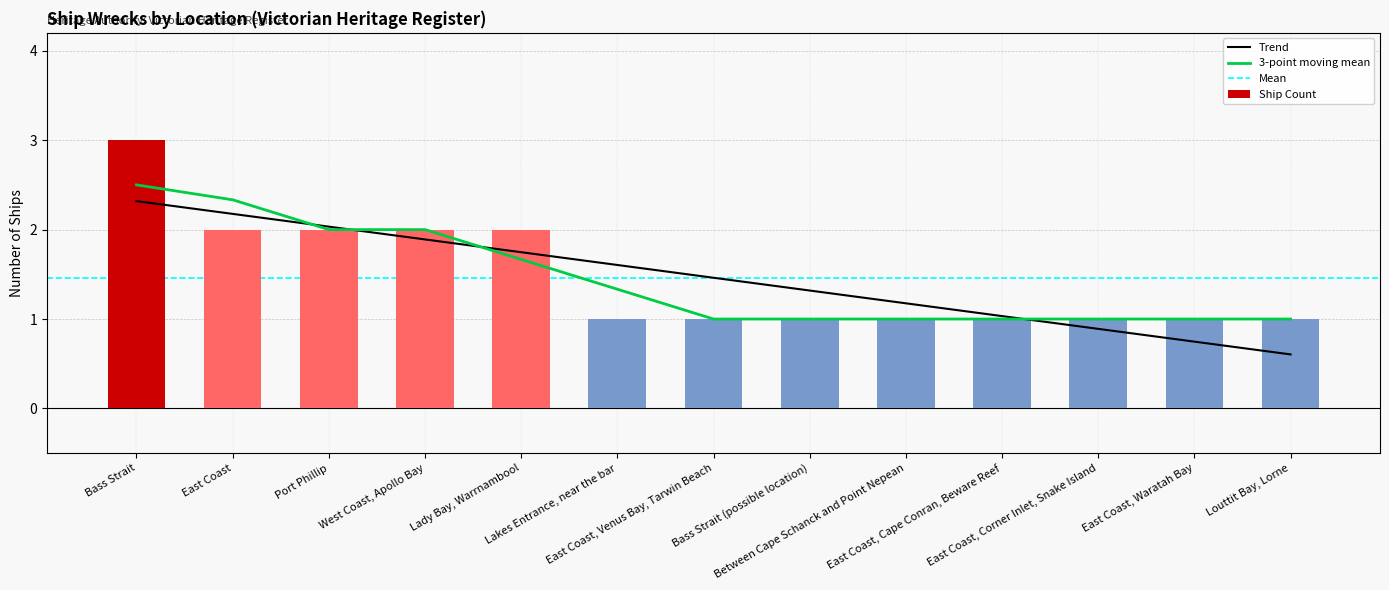

Which label corresponds to the largest value in the chart?

Bass Strait